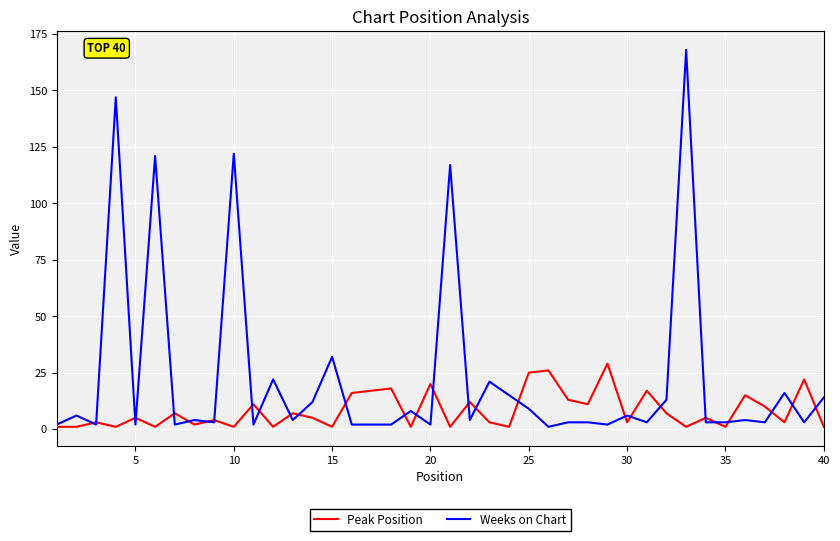

At how many categories does at least one series exceed 129?

2